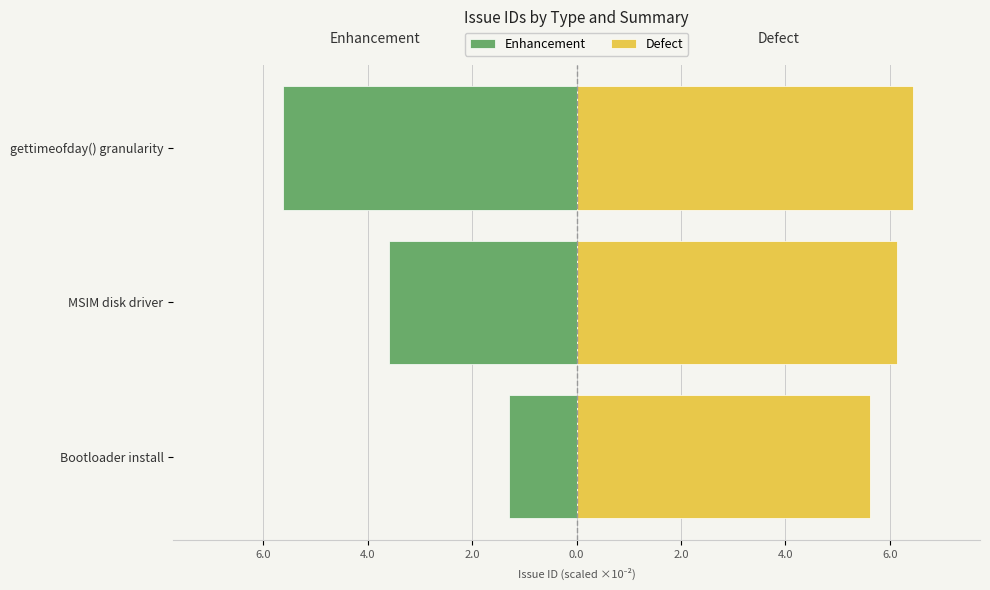

Which series has the largest range (max minus min)?

Enhancement